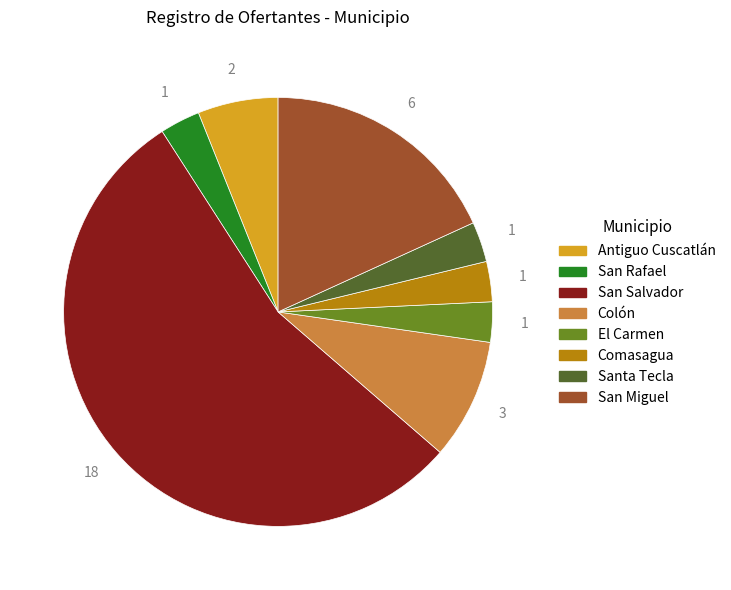

True or false: San Miguel accounts for 18% of the total.

True